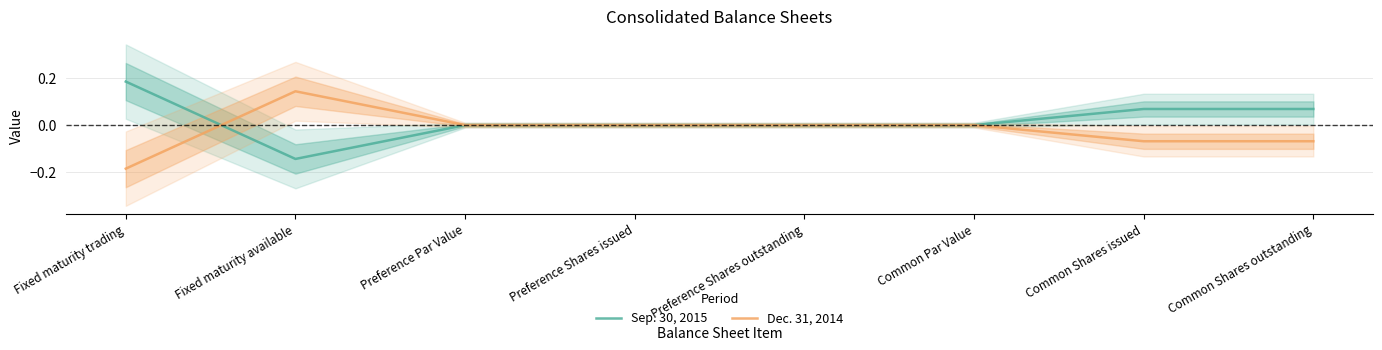

Reading right to left, what are all the values shown in this chart?

Sep. 30, 2015: Common Shares outstanding=0.1	Common Shares issued=0.1	Common Par Value=0.0	Preference Shares outstanding=0.0	Preference Shares issued=0.0	Preference Par Value=0.0	Fixed maturity available=-0.1	Fixed maturity trading=0.2
Dec. 31, 2014: Common Shares outstanding=-0.1	Common Shares issued=-0.1	Common Par Value=0.0	Preference Shares outstanding=0.0	Preference Shares issued=0.0	Preference Par Value=0.0	Fixed maturity available=0.1	Fixed maturity trading=-0.2